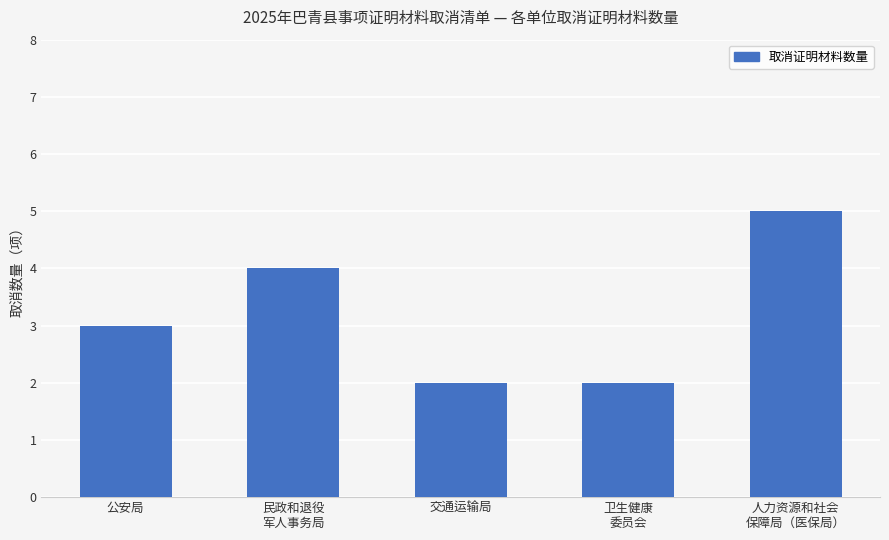

What is the maximum value shown in the chart?

5